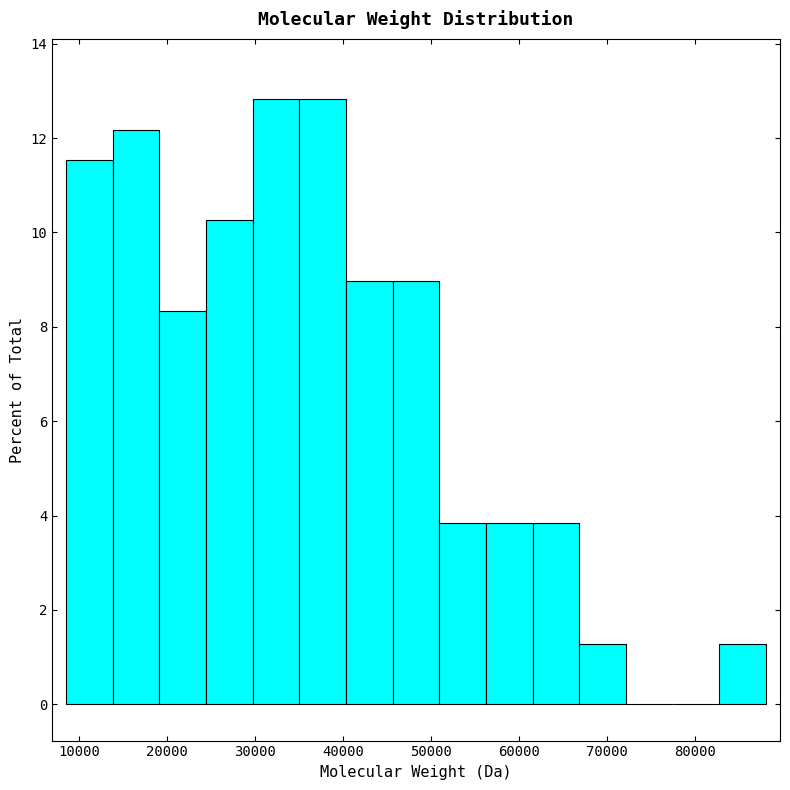

Reading left to right, transcribe this chart: for each bar, give the range it covers on the x-axis and its height. Neither the bar edges nor the heights are printed on the chart, so give them approximately, as read against the axes.

9000 to 14000: 11.6
14000 to 19000: 12.2
19000 to 24000: 8.4
24000 to 30000: 10.2
30000 to 35000: 12.8
35000 to 40000: 12.8
40000 to 46000: 9.0
46000 to 51000: 9.0
51000 to 56000: 3.8
56000 to 62000: 3.8
62000 to 67000: 3.8
67000 to 72000: 1.2
72000 to 77000: 0
77000 to 83000: 0
83000 to 88000: 1.2